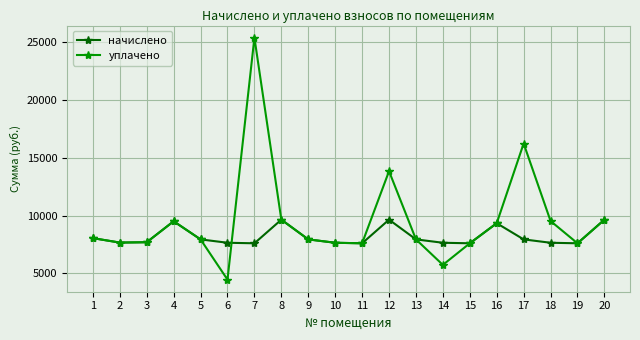

Which category has the lowest value across all series?

6